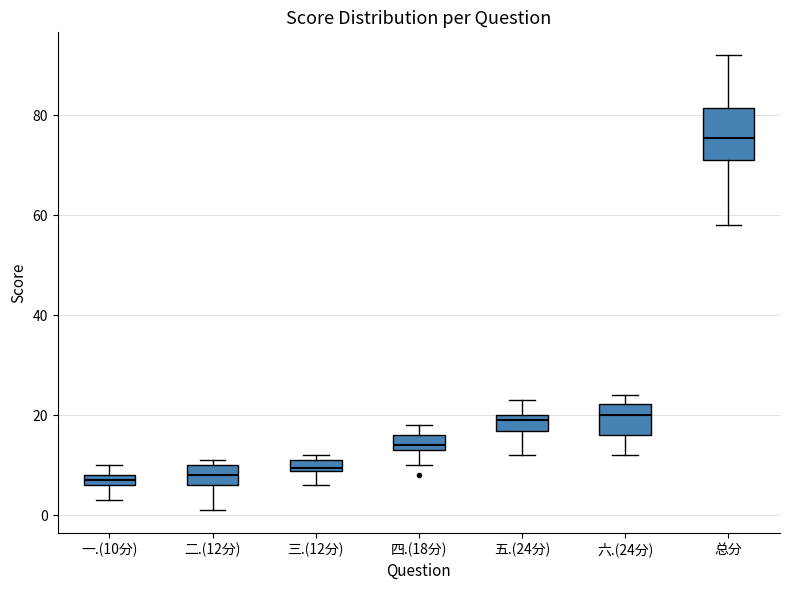

Where is the lower edge of the box for 一.(10分) on the y-axis? The values are not printed on the chart, so give them approximately, as read against the axis.

6